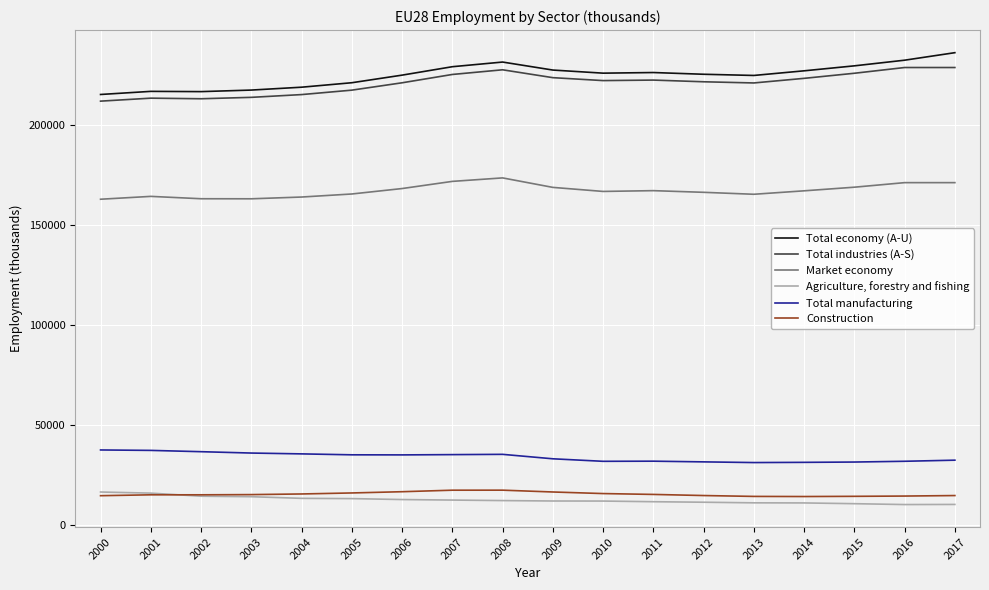

True or false: Agriculture, forestry and fishing and Total industries (A-S) cross at least once.

False